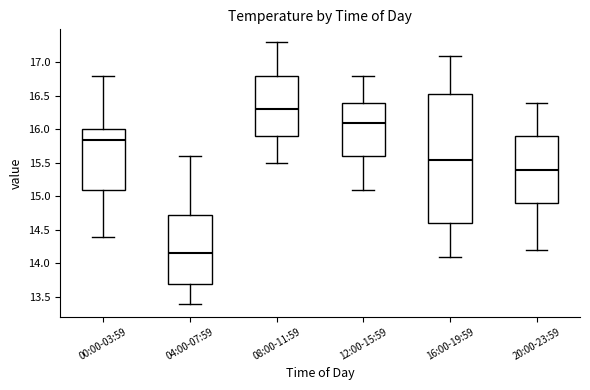

Reading left to right, read every box against the y-axis: the position of its median line, the range the box covers, and the ends of its whiskers. The values are not printed on the chart, so give them approximately, as read against the axis.

00:00-03:59: median 15.85, box 15.10 to 16.00, whiskers 14.40 to 16.80
04:00-07:59: median 14.15, box 13.70 to 14.75, whiskers 13.40 to 15.60
08:00-11:59: median 16.30, box 15.90 to 16.80, whiskers 15.50 to 17.30
12:00-15:59: median 16.10, box 15.60 to 16.40, whiskers 15.10 to 16.80
16:00-19:59: median 15.55, box 14.60 to 16.55, whiskers 14.10 to 17.10
20:00-23:59: median 15.40, box 14.90 to 15.90, whiskers 14.20 to 16.40